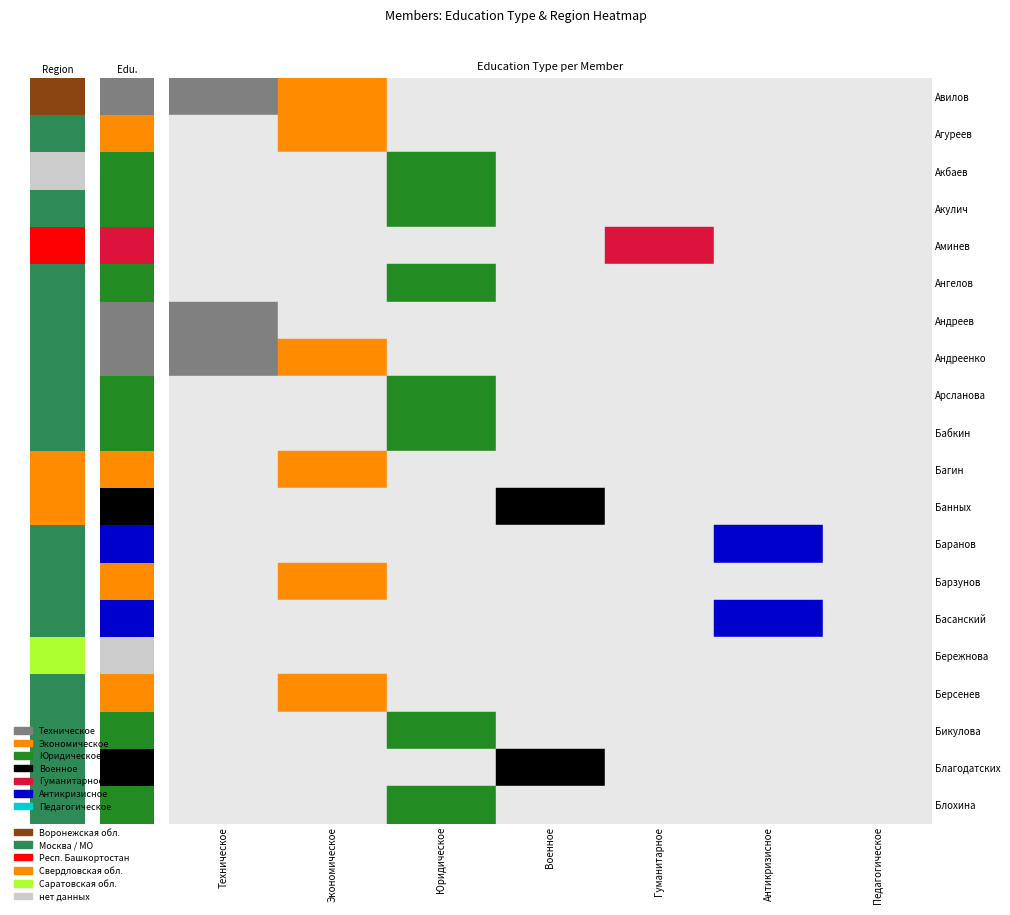

Which series has the largest total across all categories?

Москва